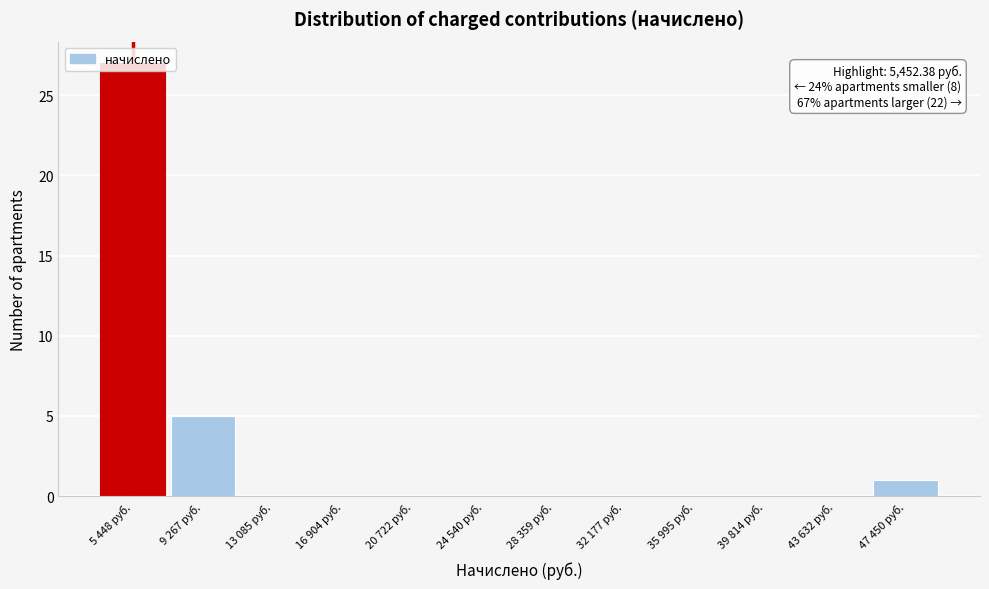

What is the sum of the values at 32 177 руб. and 9 267 руб.?

5